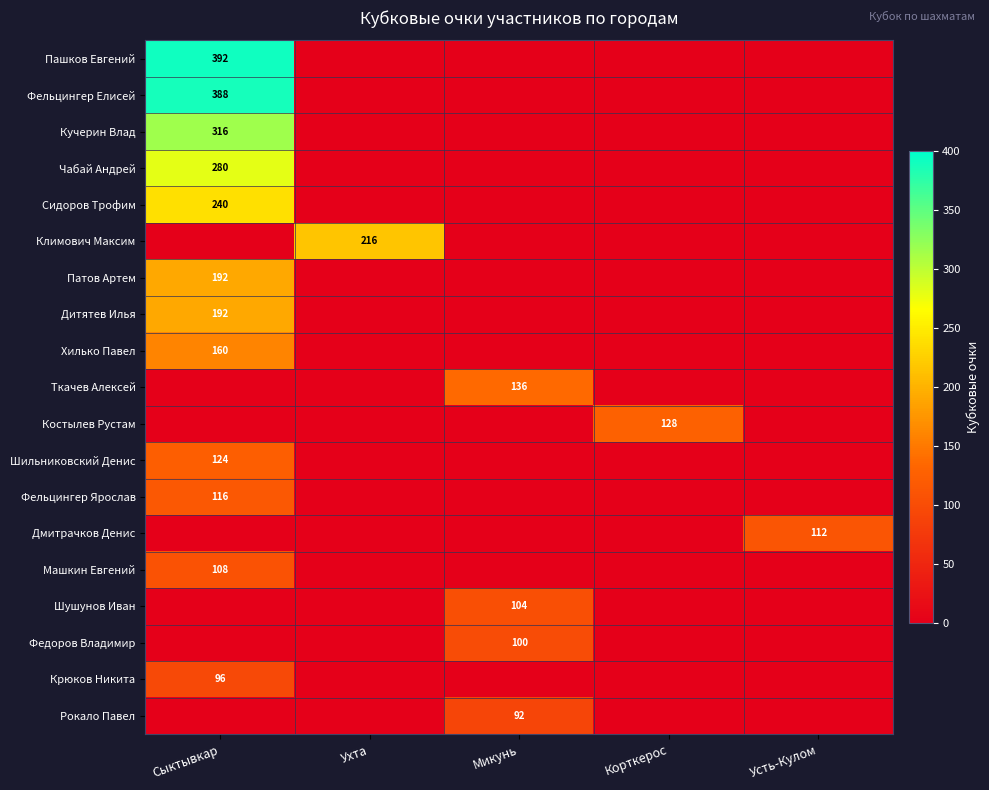

The value of Федоров Владимир at Микунь is 100. True or false?

True